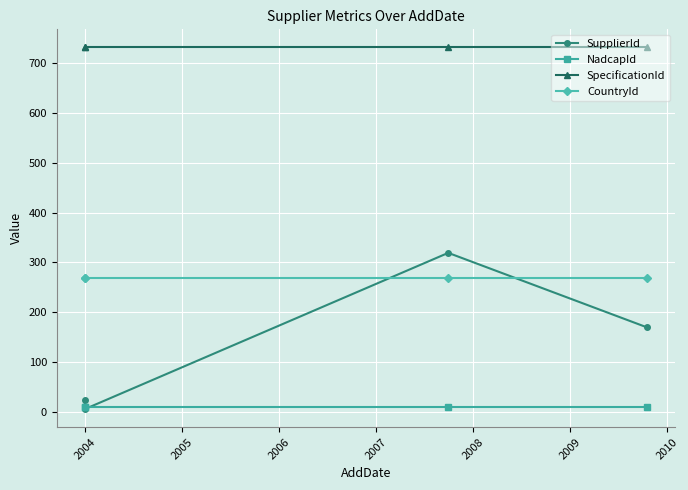

True or false: NadcapId has more than 2 interior local peaks.

False